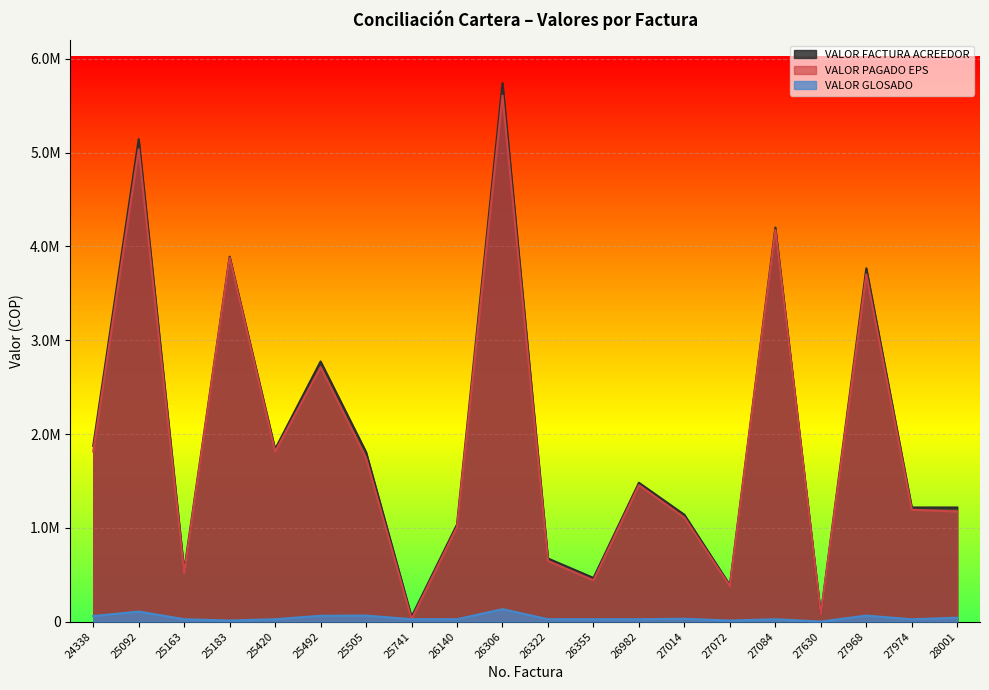

What is the greatest value displayed?

5742036